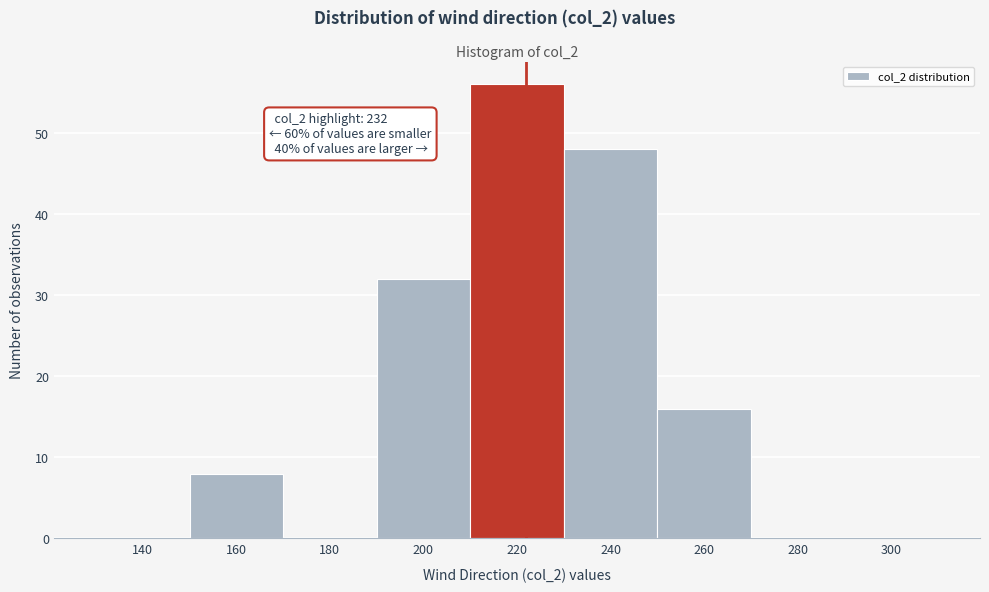

Reading left to right, extract all data points from this chart.

140=0	160=8	180=0	200=32	220=56	240=48	260=16	280=0	300=0